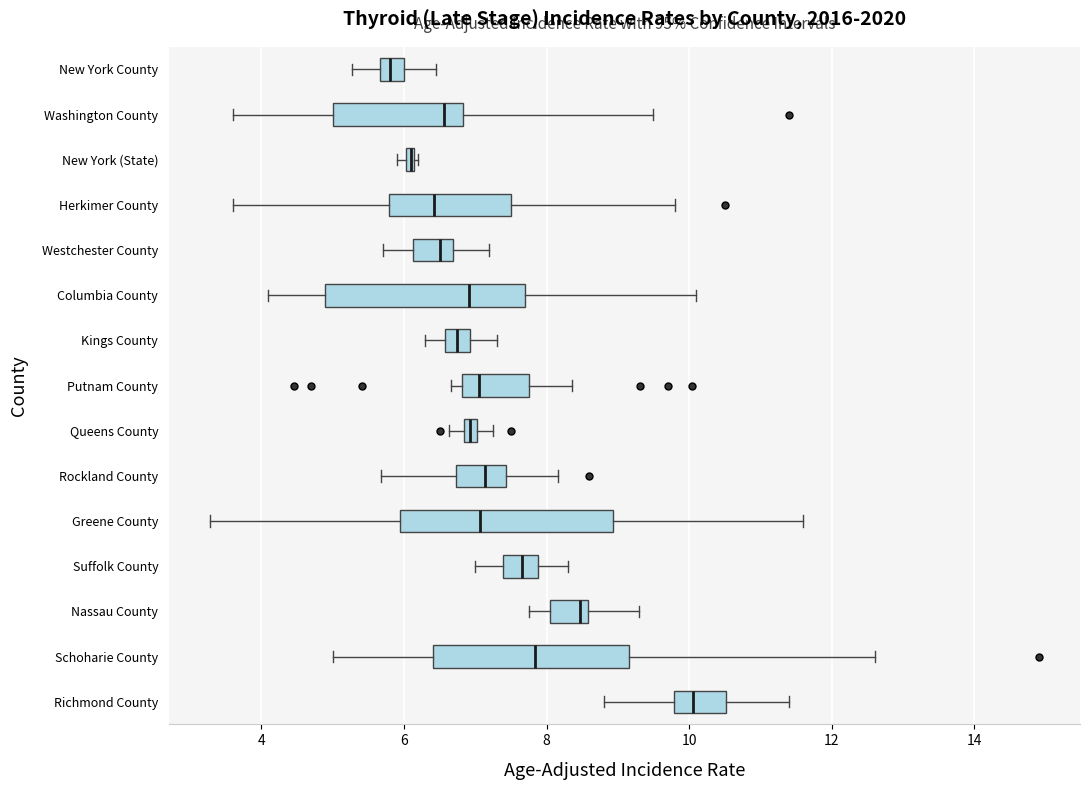

Where does the right whisker of the box for Schoharie County end on the x-axis? The values are not printed on the chart, so give them approximately, as read against the axis.

12.6